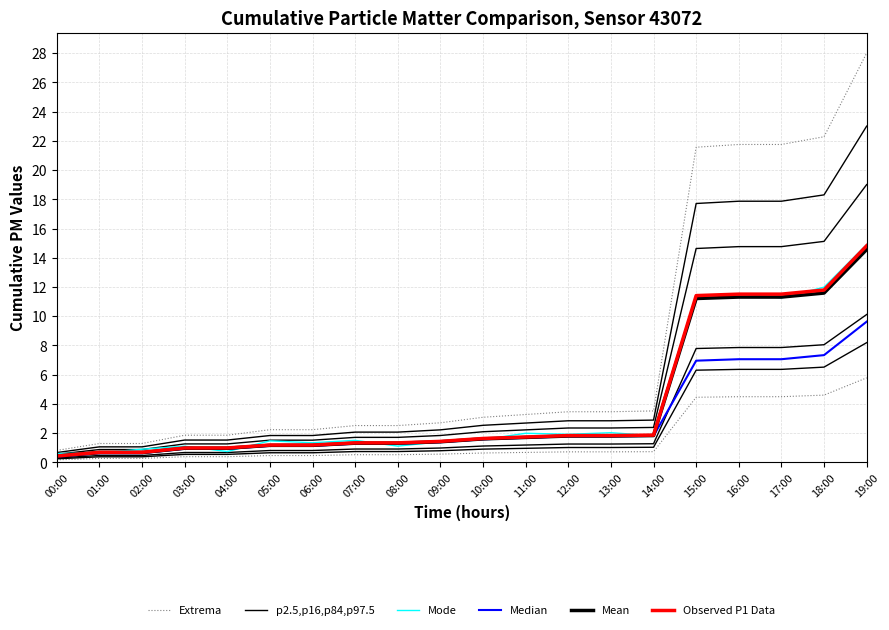

At which label is Mean closest to 7?

15:00